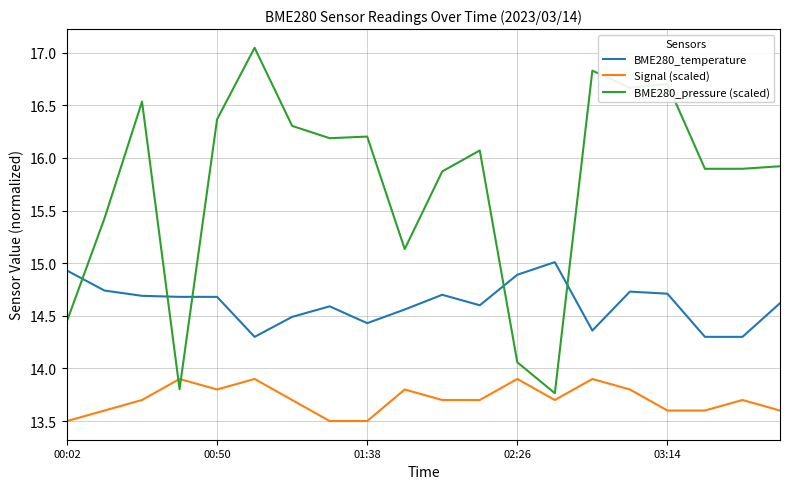

Which series has the widest spread of values?

BME280_pressure (scaled)